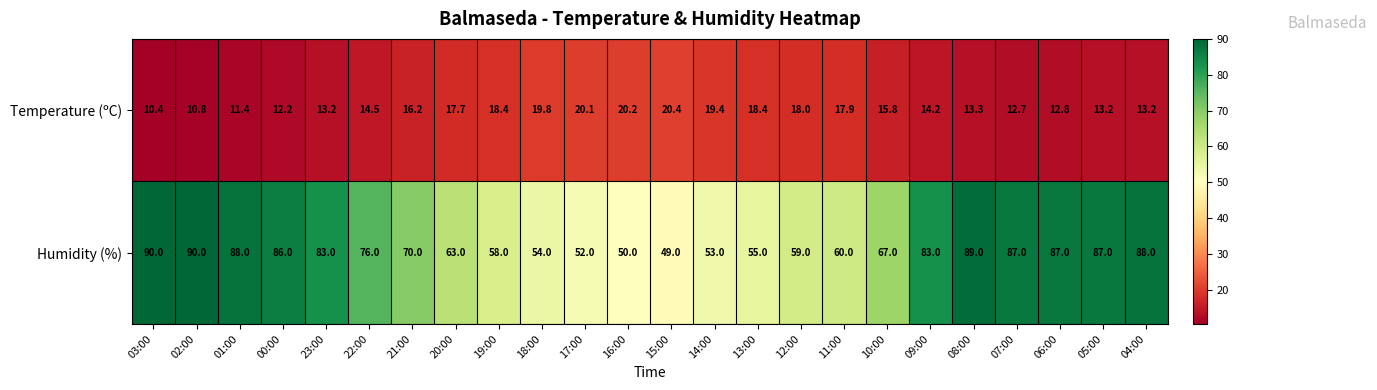

What is the difference between the maximum and minimum values in the Temperature (ºC) series?

10.0